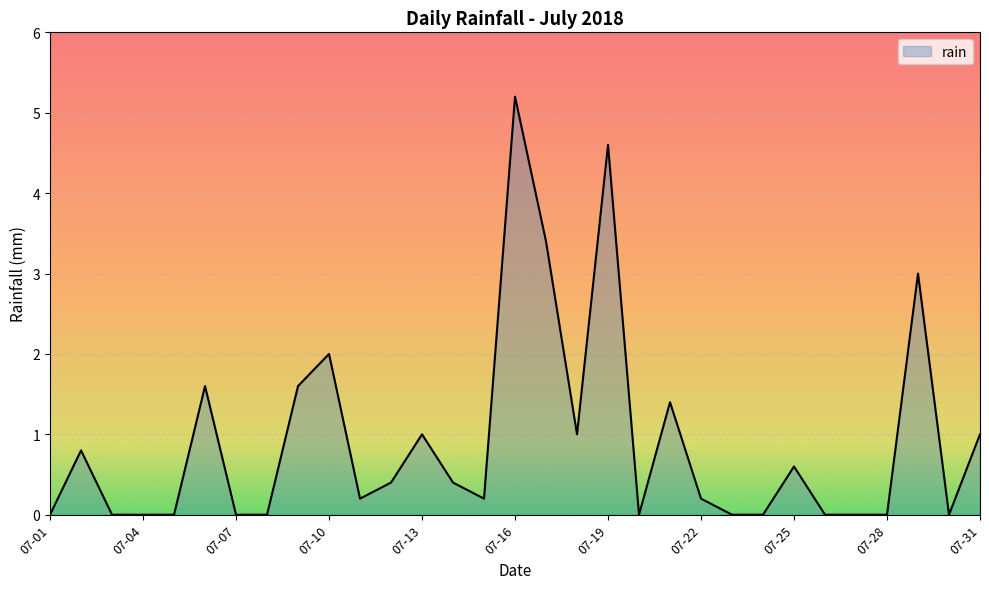

What is the greatest value displayed?

5.2